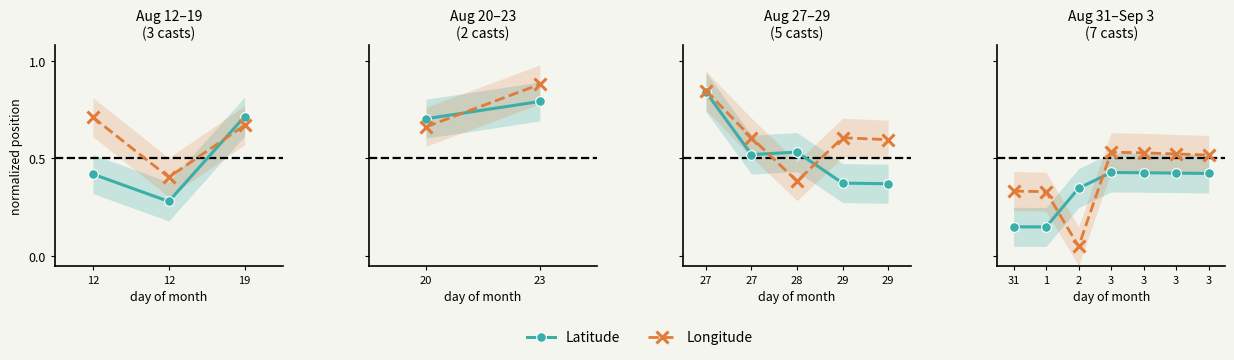

Where do Latitude and Longitude first cross each other?

1 and 2